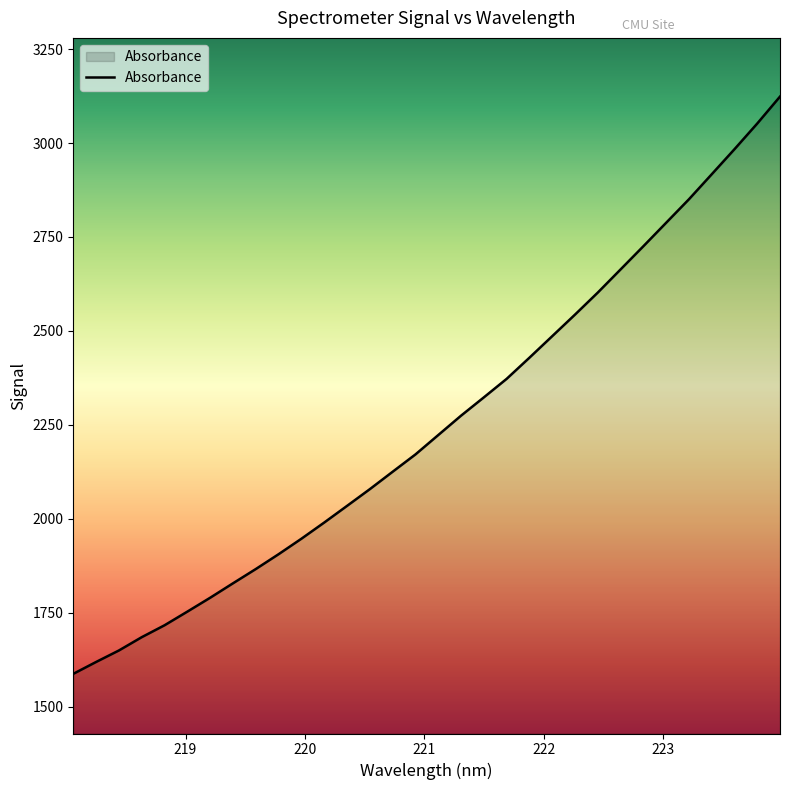

What is the difference between the maximum and minimum values?

1536.0